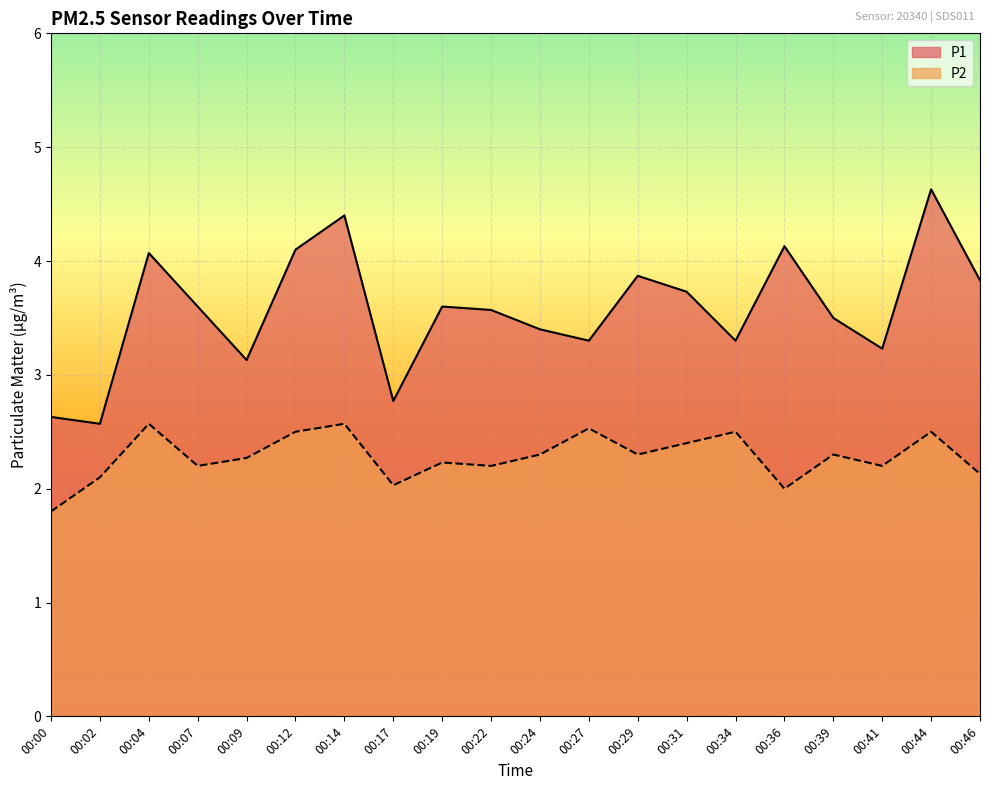

At which category does P1 reach its first local peak?

00:04